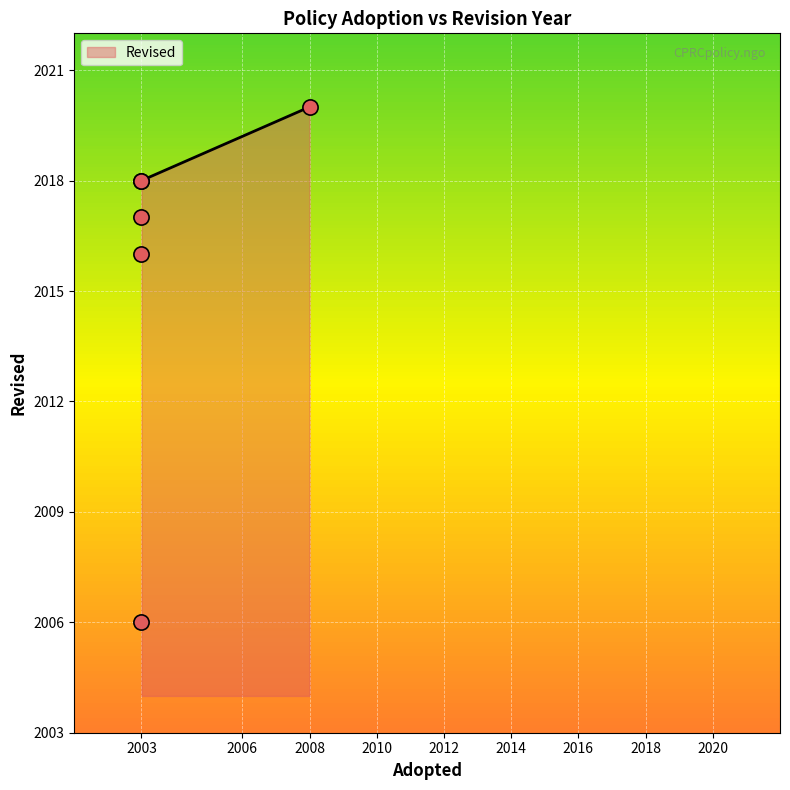

Approximately how many times larger is the value at 2003 compared to 2003?

1.0